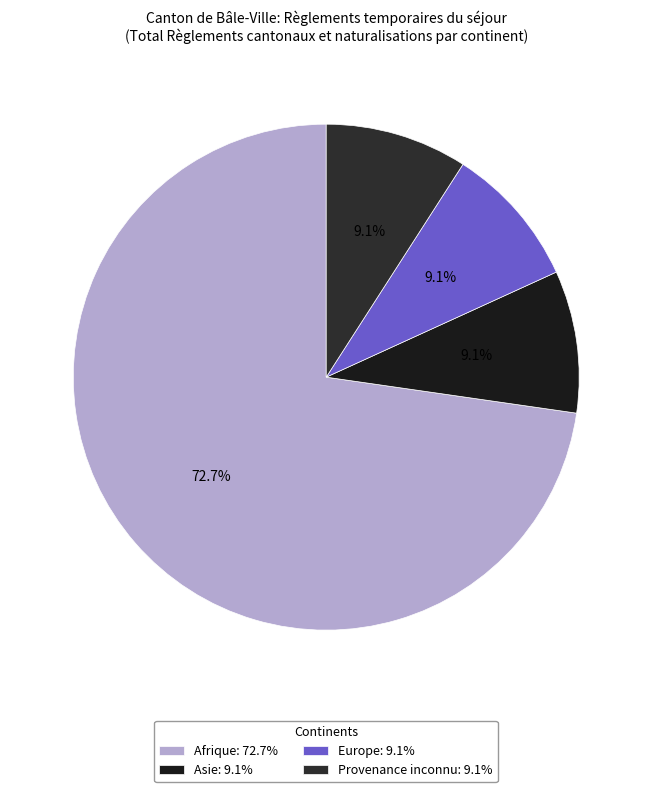

Count the number of slices in the pie.

4